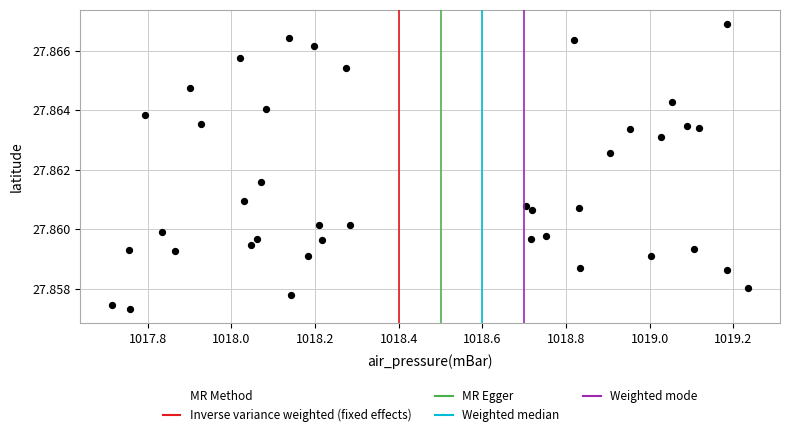

What is the range of X values (max minus min)?

1.5